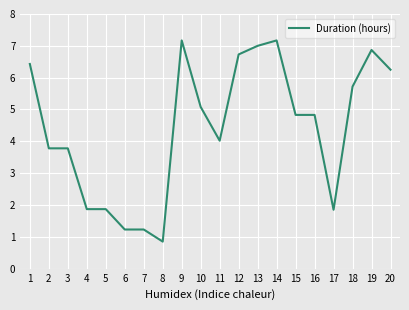

True or false: the data shows 2.0 at 14.

False